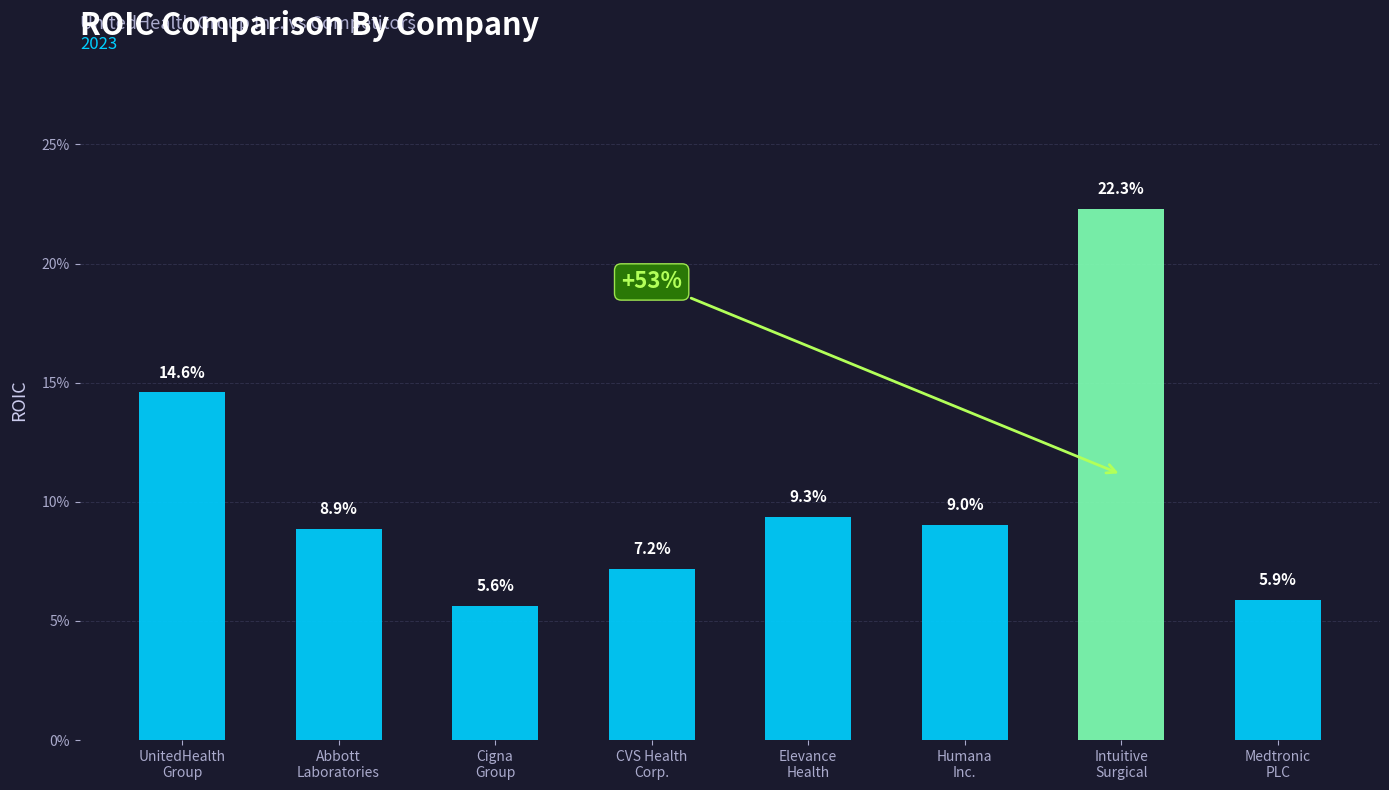

What is the label of the 1st bar from the left?

UnitedHealth
Group